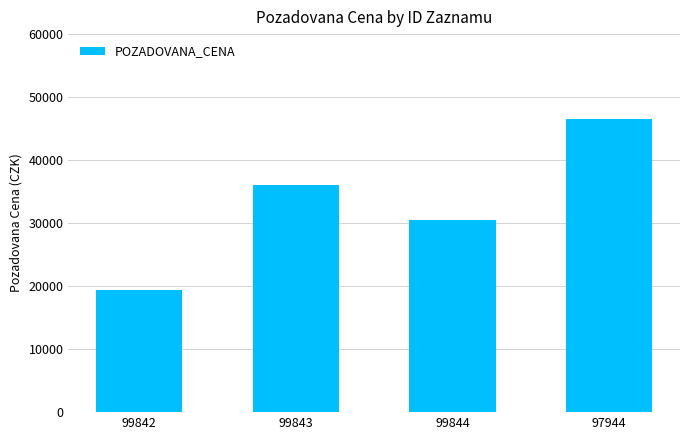

The chart shows a value of 71864 at 97944. True or false?

False